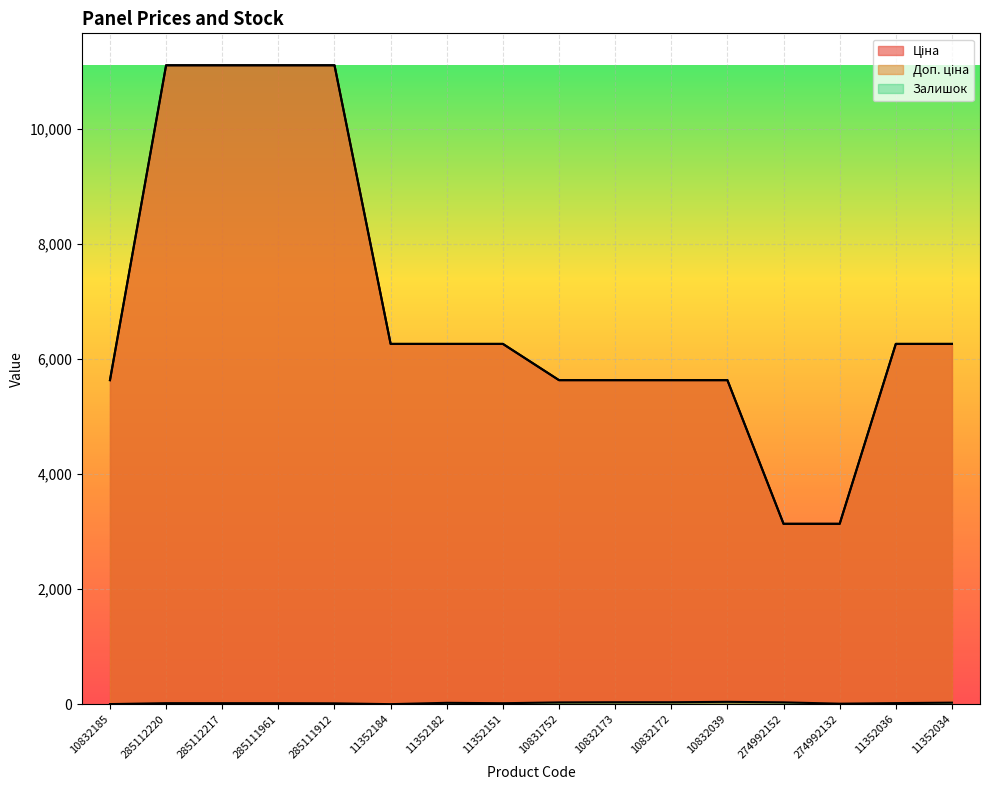

True or false: Доп. ціна and Ціна cross at least once.

False